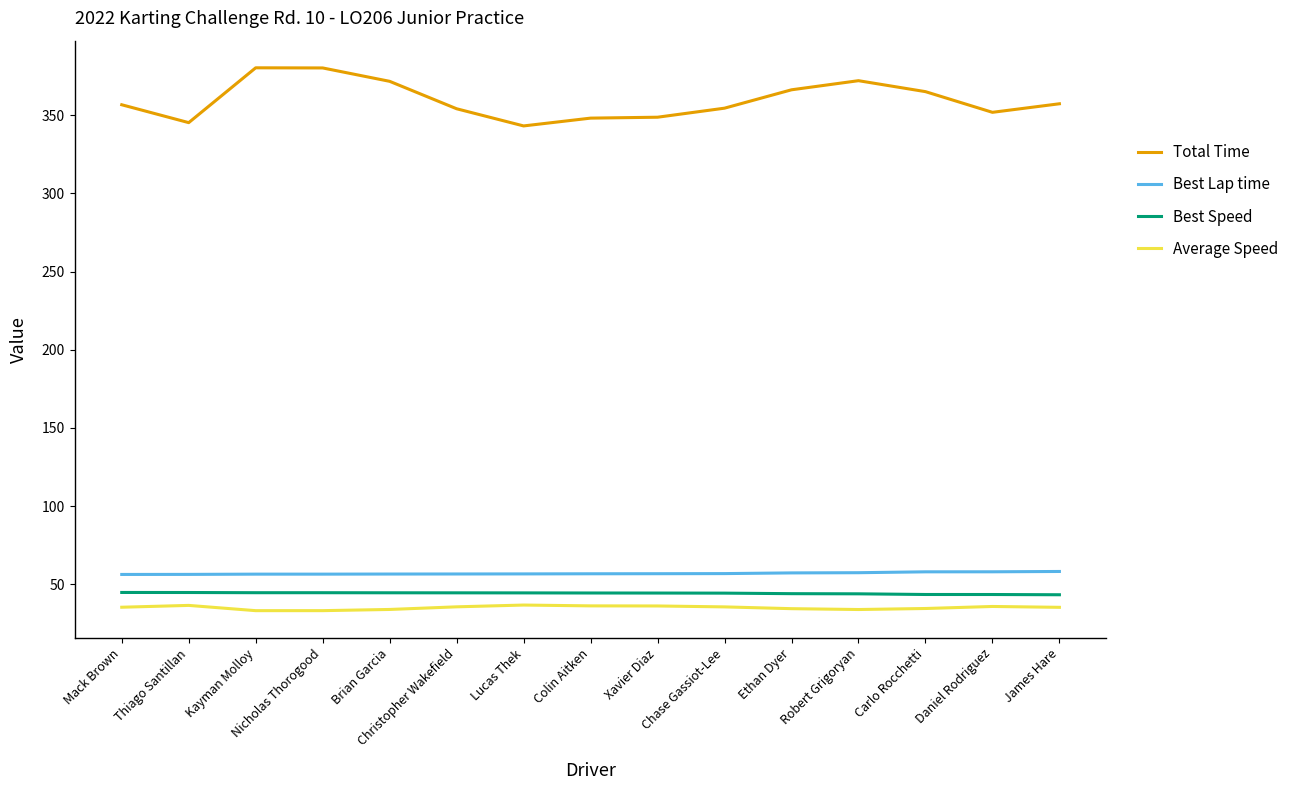

How many lines are shown in the chart?

4